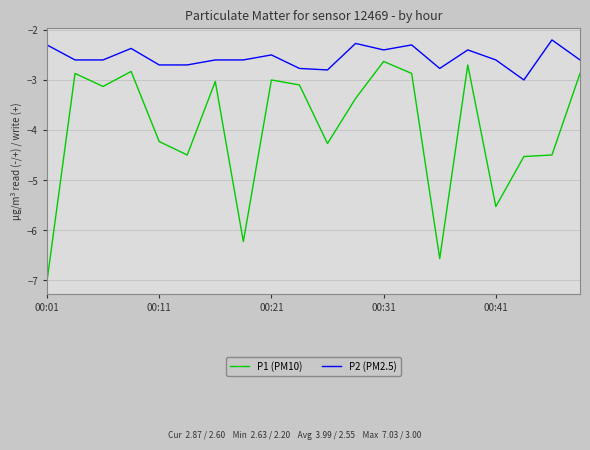

Which series has the largest total across all categories?

P2 (PM2.5)